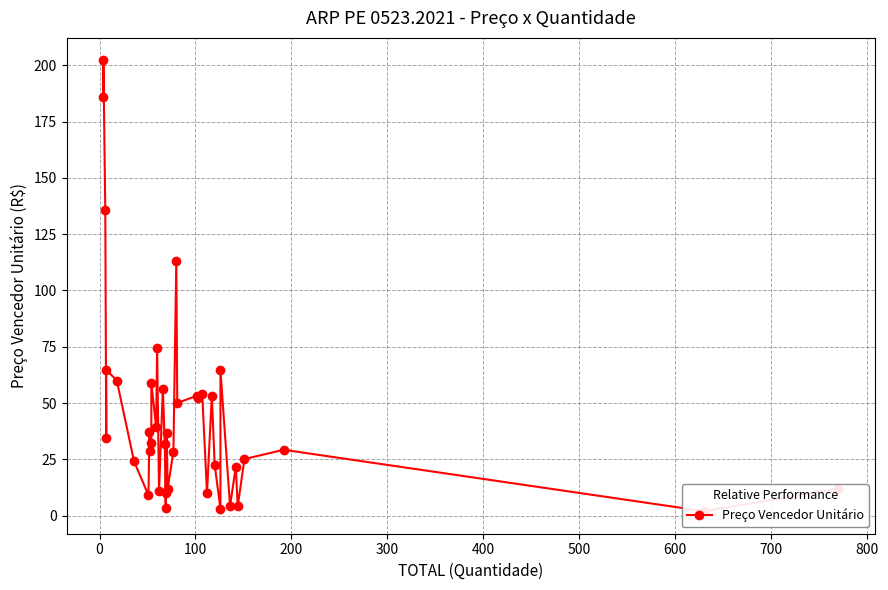

True or false: the data shows 24.6 at 700.

False